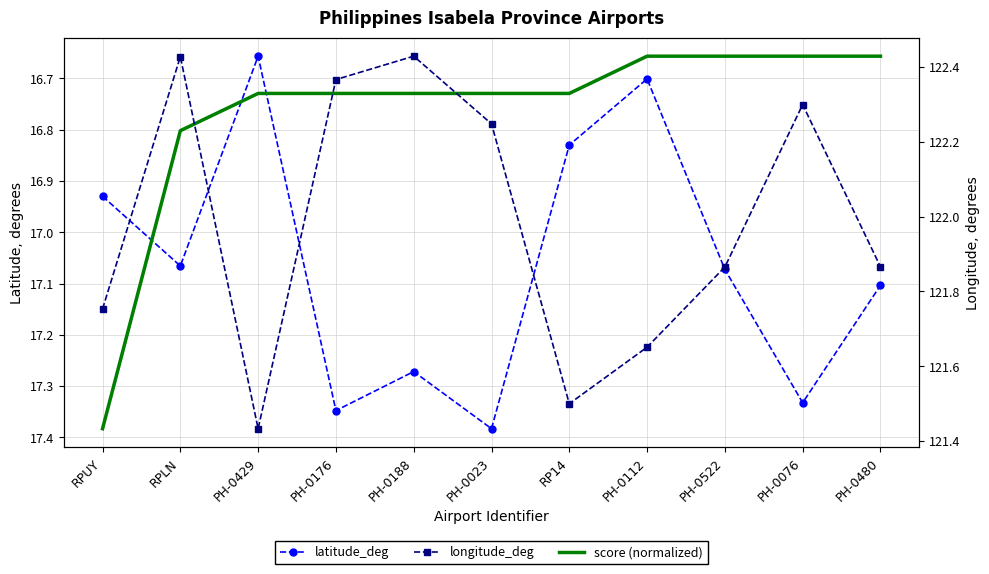

What is the difference between the maximum and second lowest values in the latitude_deg series?

0.7